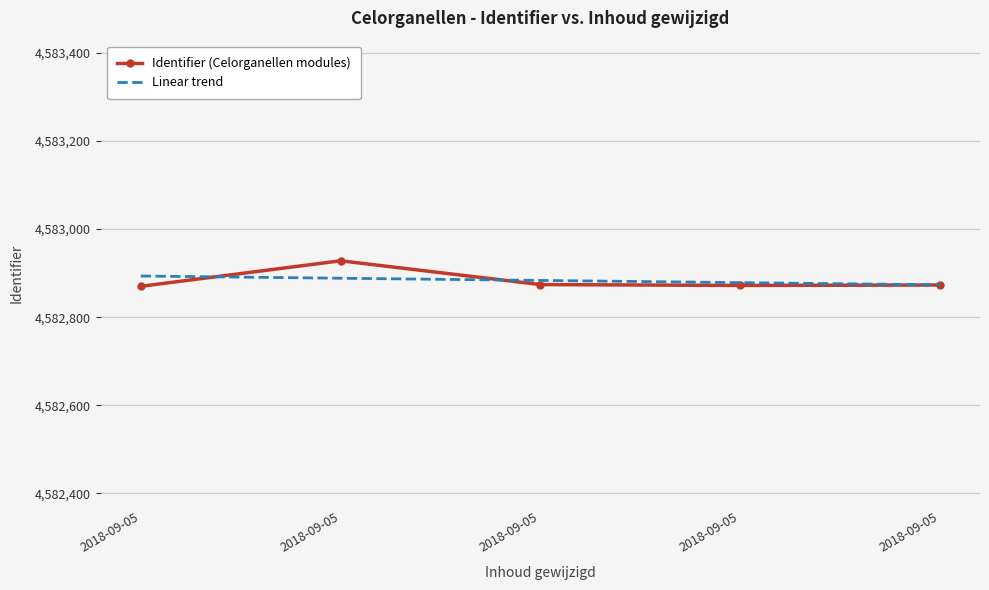

True or false: Linear trend has more than 2 interior local peaks.

False